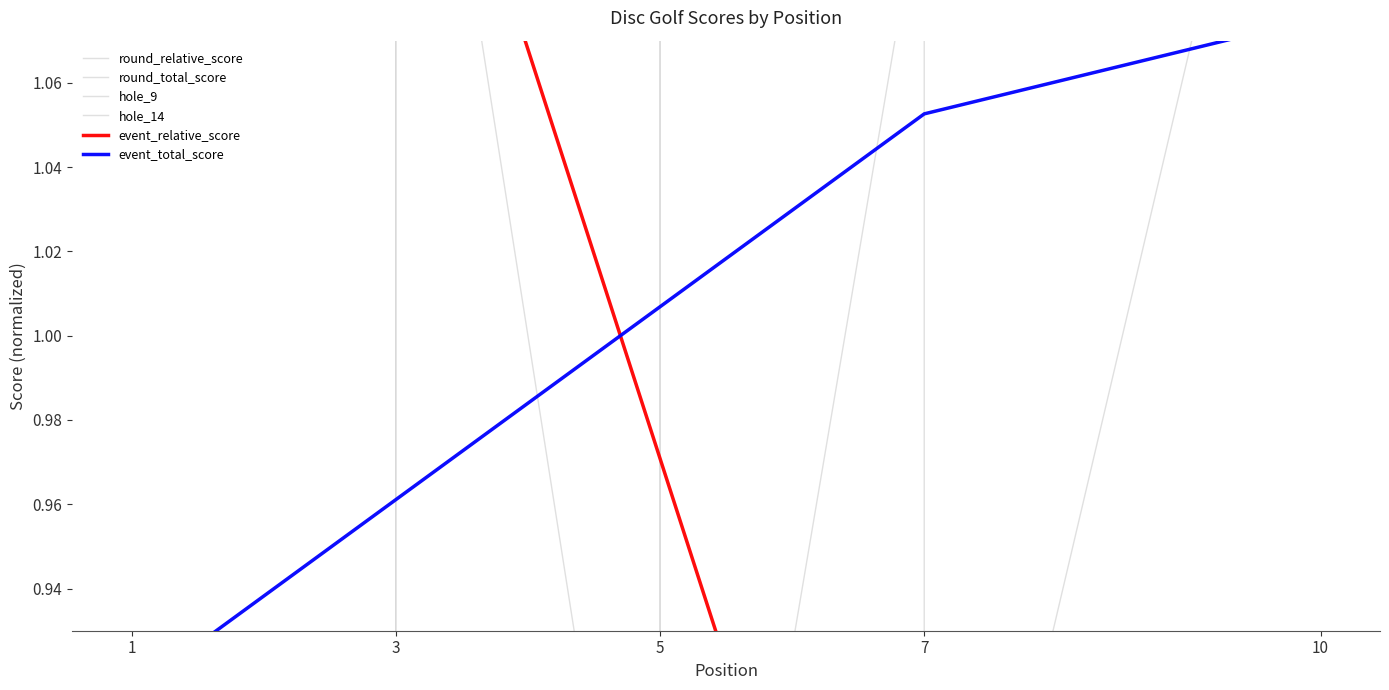

What are all the series names shown in the legend?

round_relative_score, round_total_score, hole_9, hole_14, event_relative_score, event_total_score